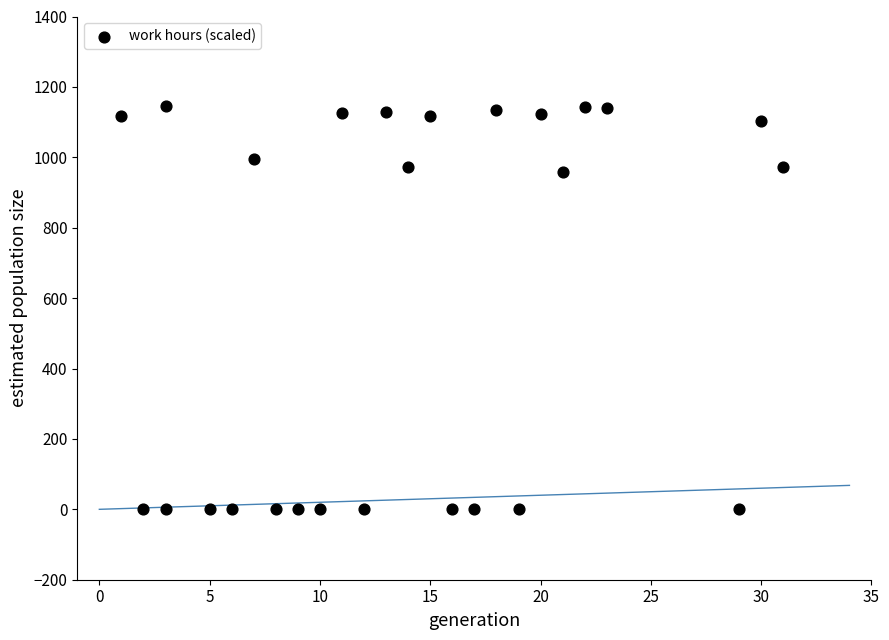

What is the range of X values (max minus min)?

30.0